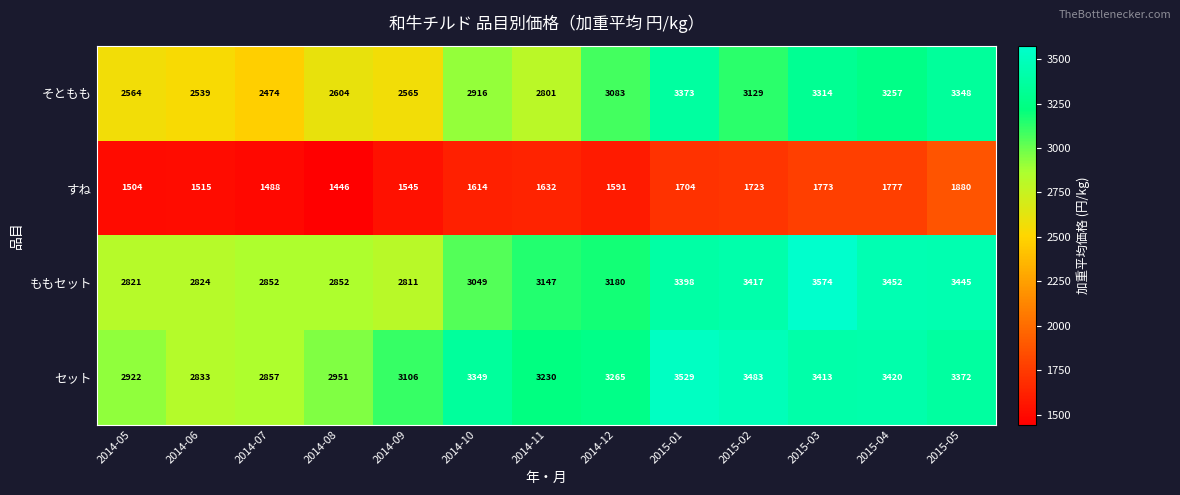

What is the minimum value shown in the chart?

1446